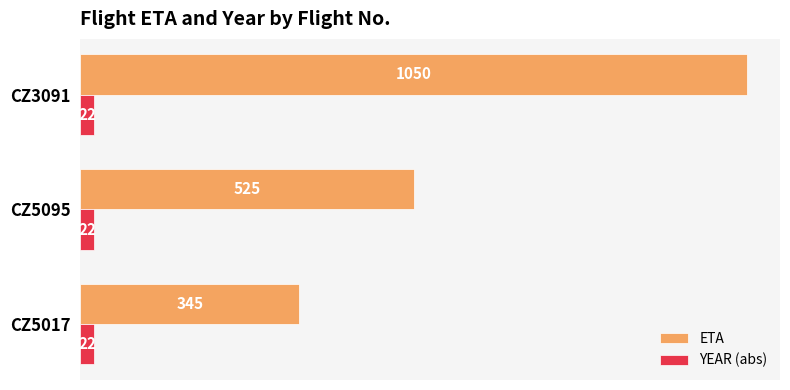

Rank the series by their average value, from highest to lowest.

ETA, YEAR (abs)